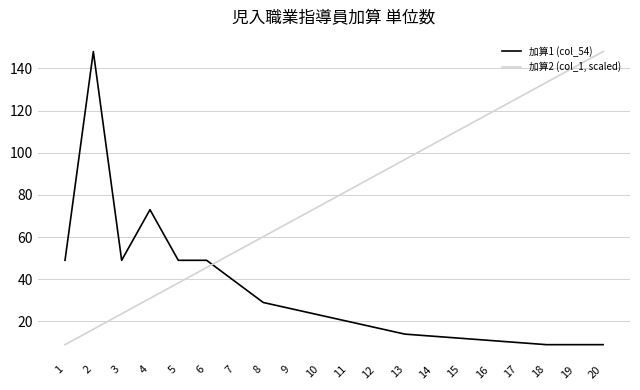

Does the chart have visible grid lines?

Yes